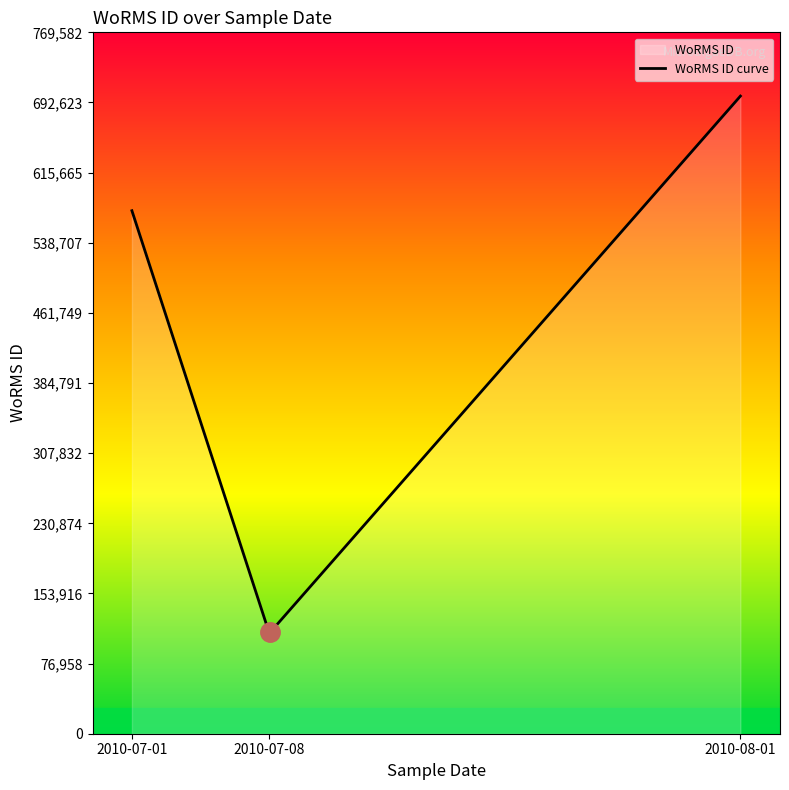

Is it true that the value at 2010-08-01 is 699620?

True